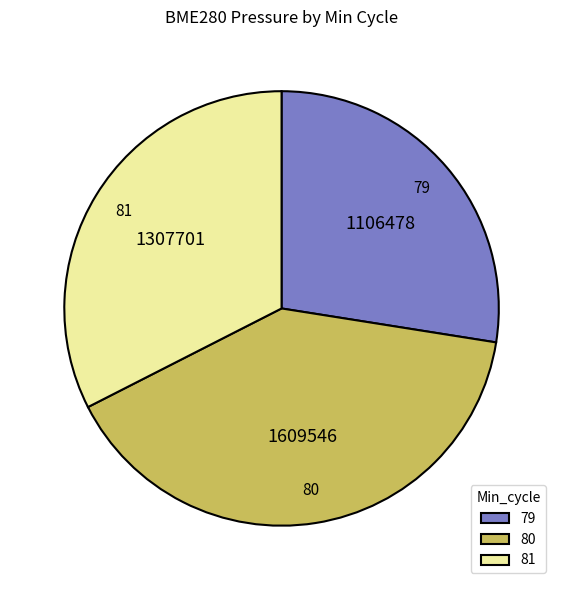

True or false: 79 accounts for 18% of the total.

False